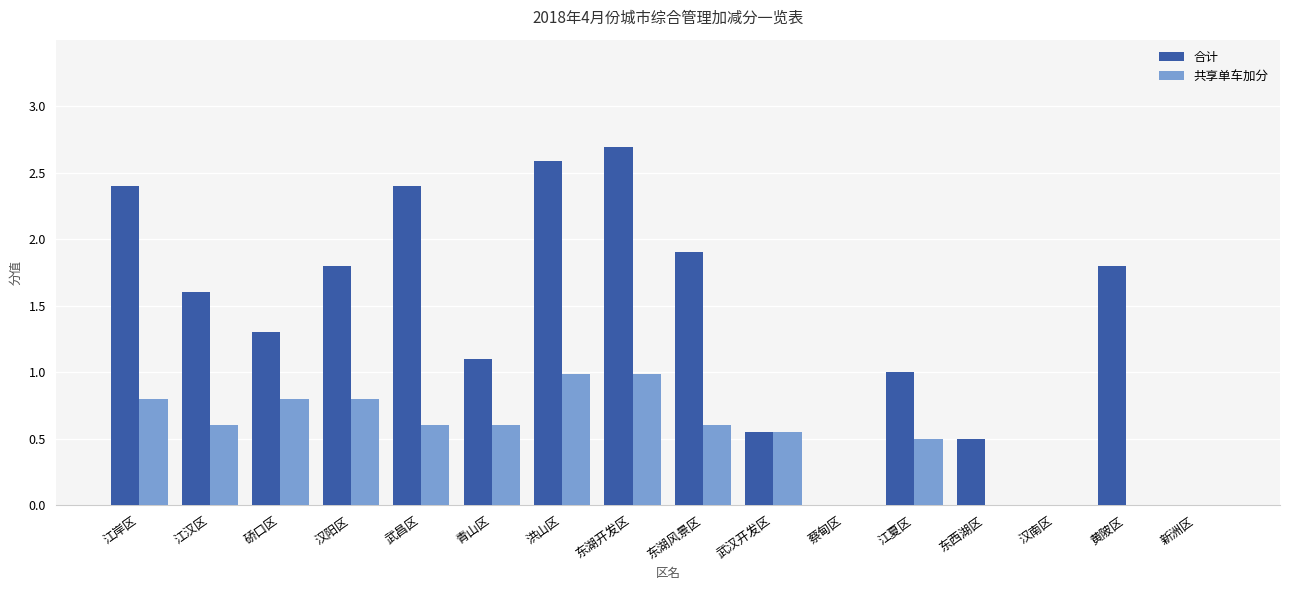

Count the number of categories in the chart.

16